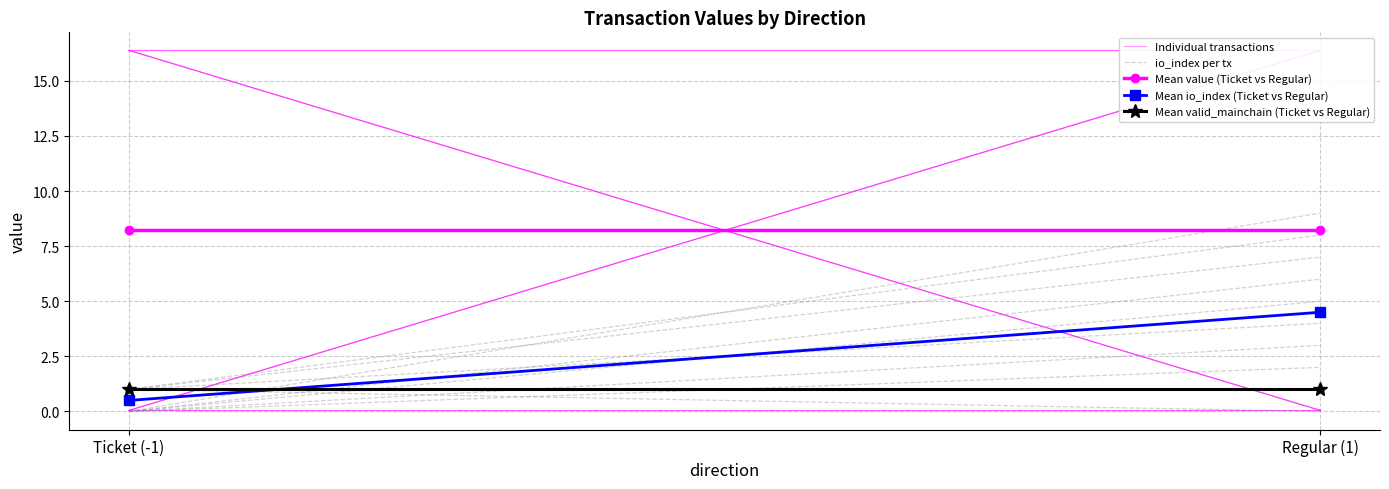

What is the difference between the maximum and minimum values in the io_index per tx series?

3.0